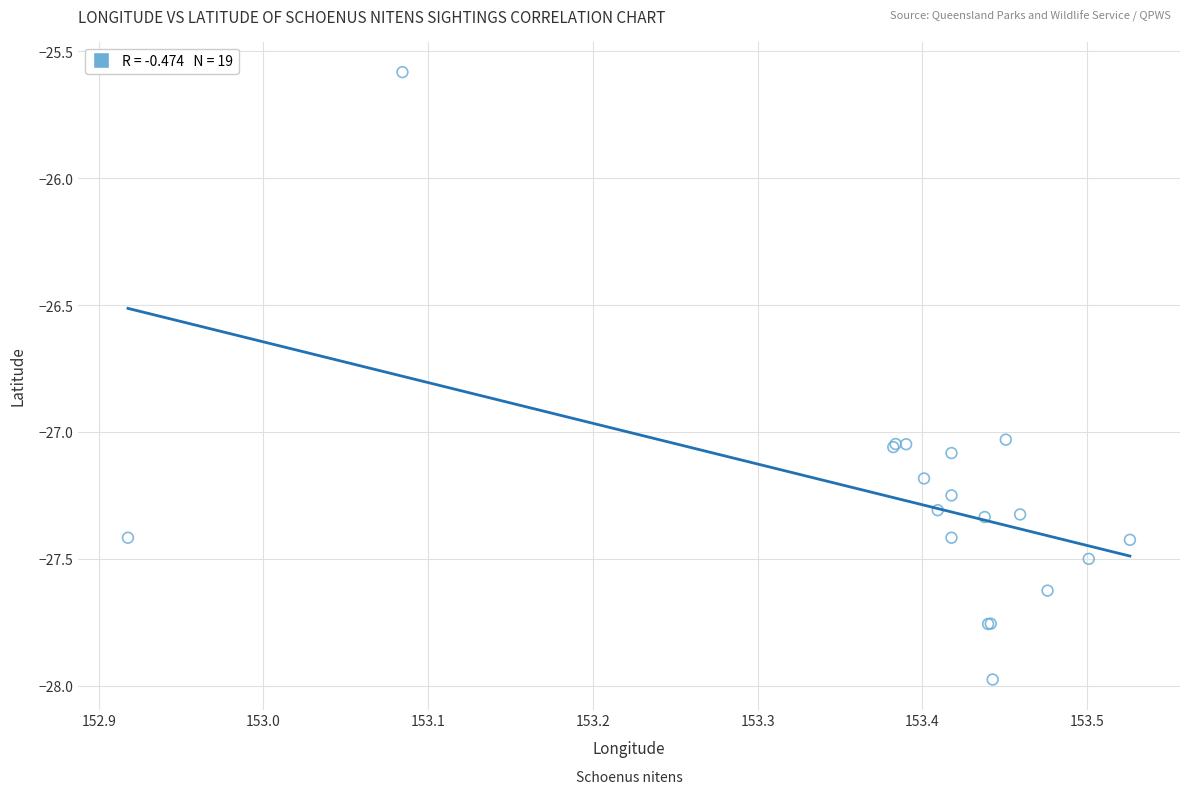

What Y value in the scatter plot is closest to -26?

-25.6